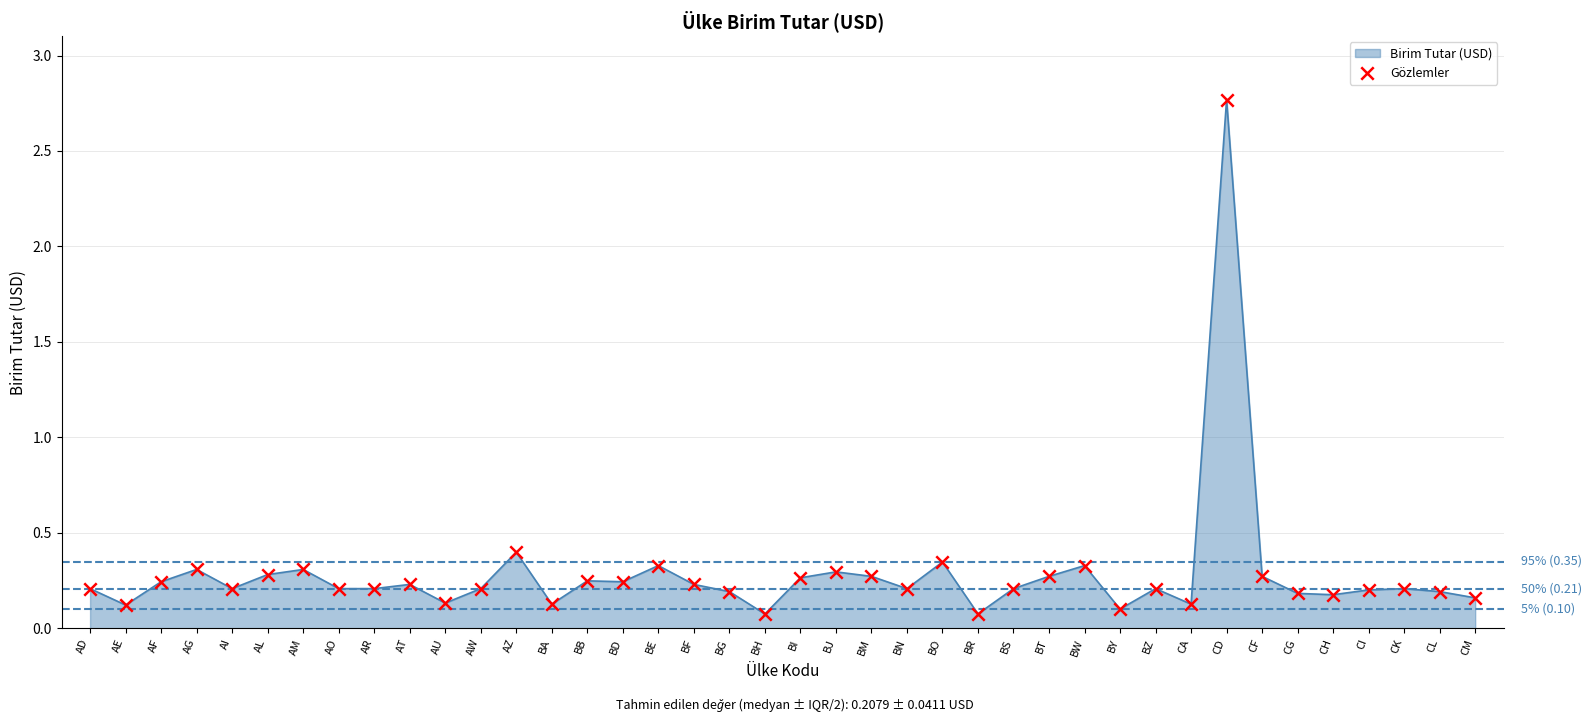

What is the change in value from AG to CG?

-0.1